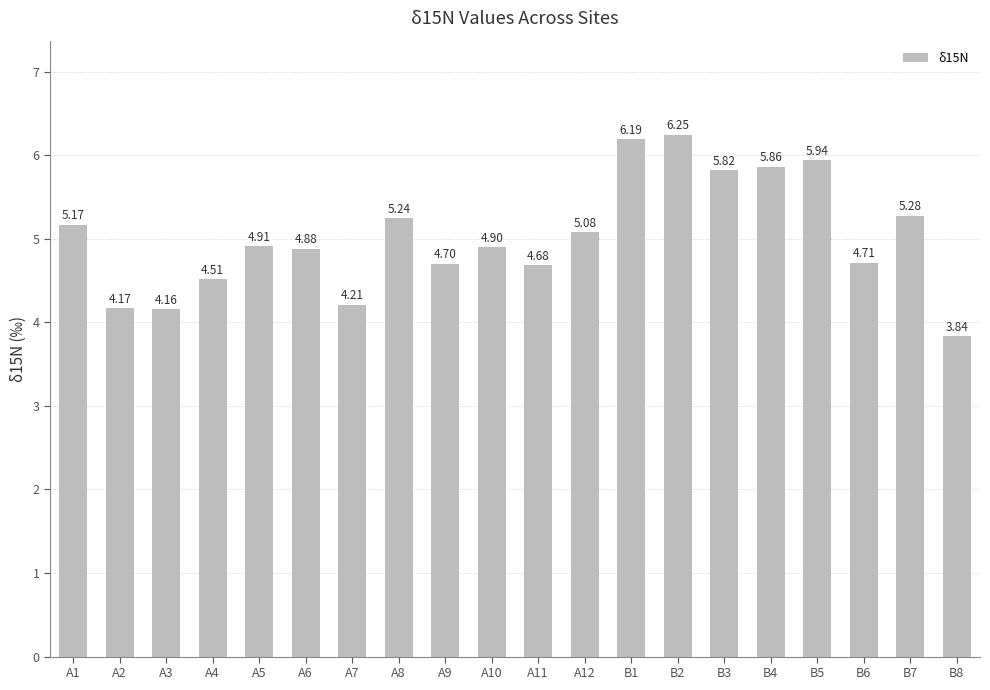

What is the difference between the maximum and minimum values?

2.4